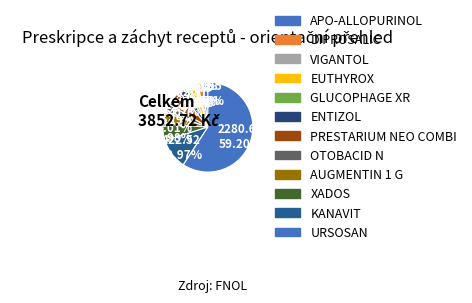

What is the change in value from DIPROSALIC to VIGANTOL?

-40.8